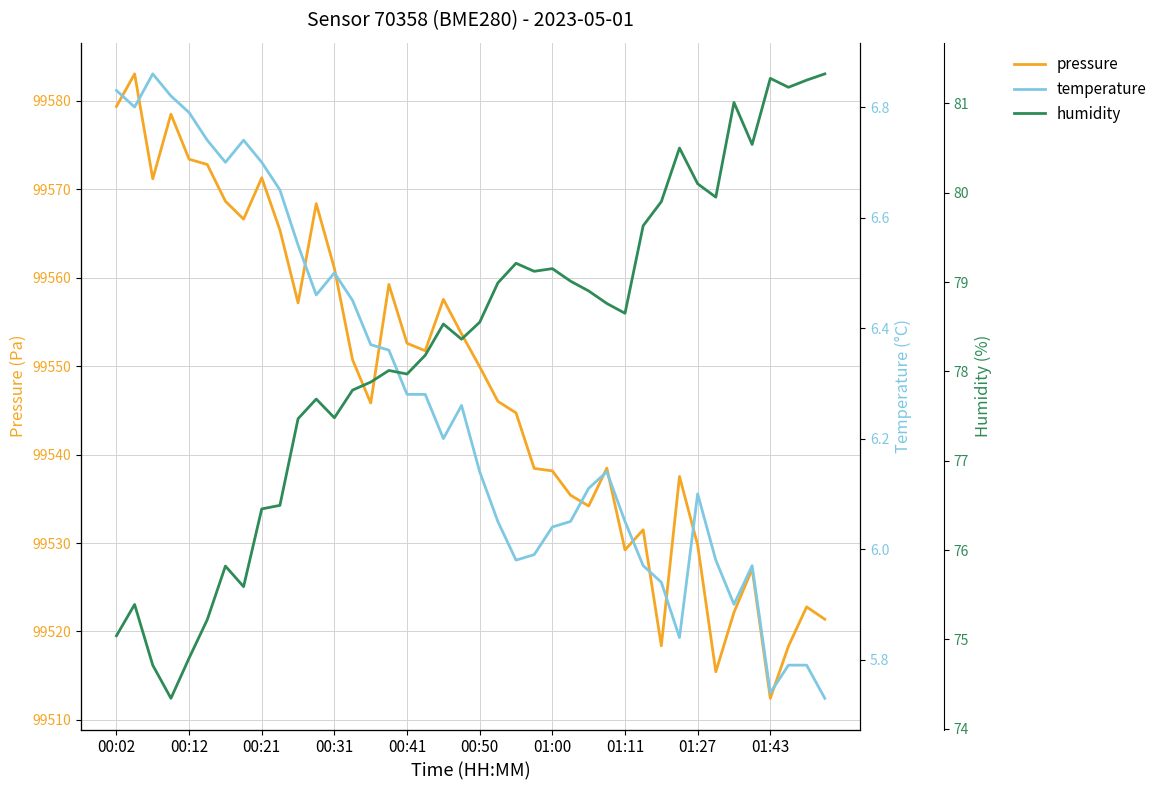

Where does the pressure series first go above 99549?

00:02